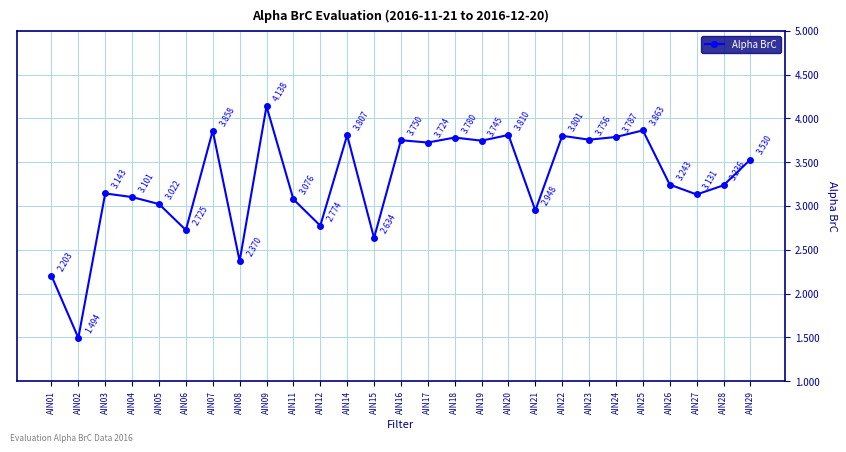

How many lines are shown in the chart?

1